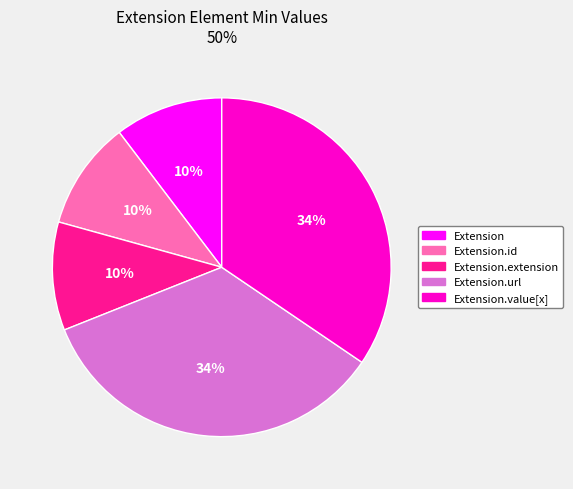

To the nearest percent, what is the average slice percentage?

20%